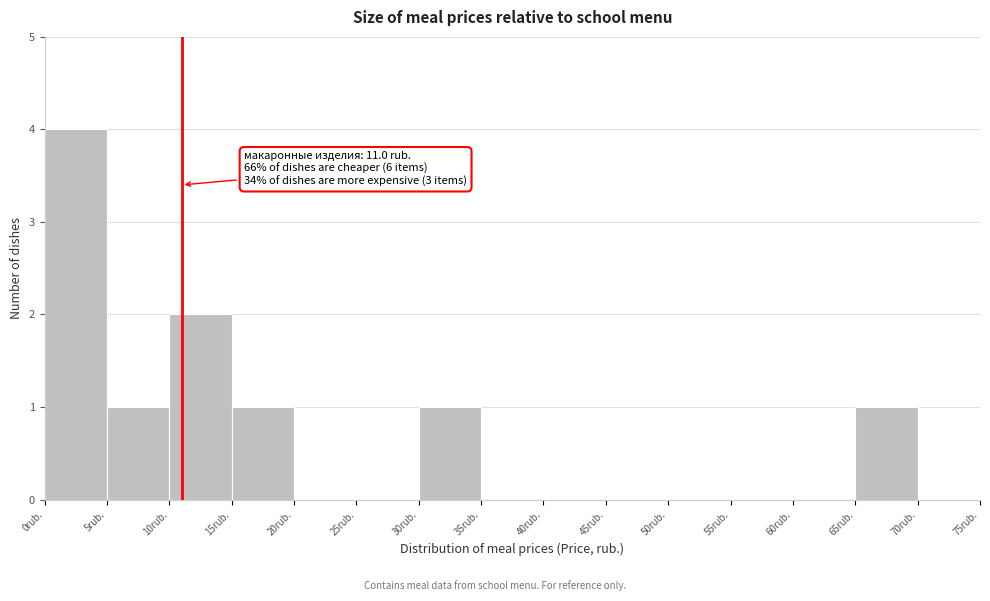

Which range on the x-axis has the tallest bar?

0 to 5